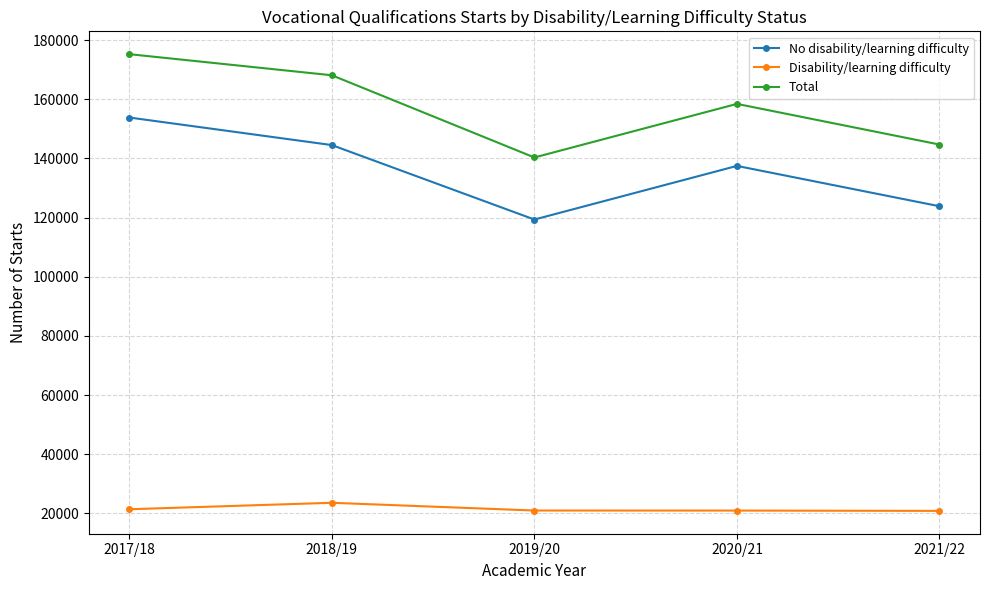

Rank the series by their average value, from highest to lowest.

Total, No disability/learning difficulty, Disability/learning difficulty